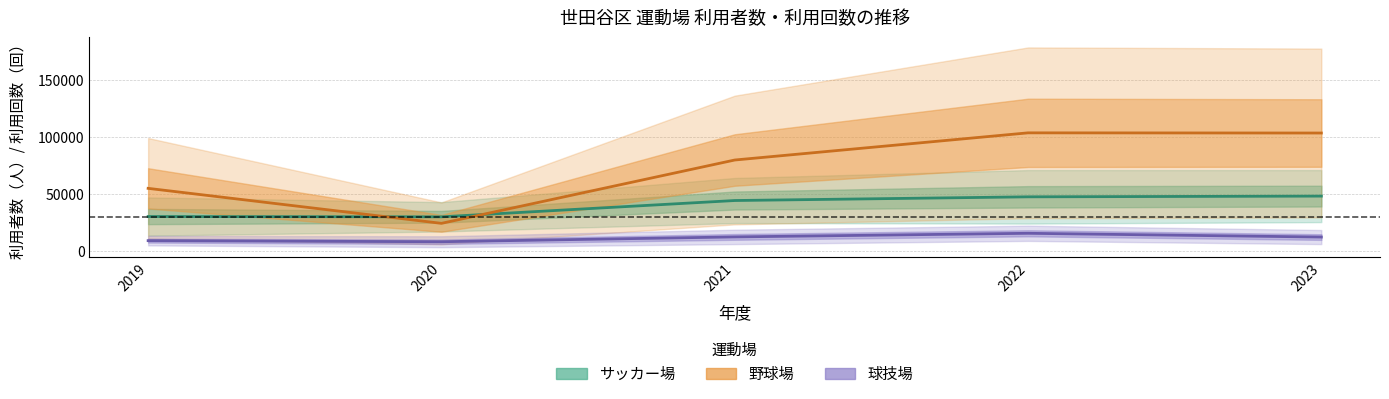

What is the average value of the 野球場（利用者数） series?

73477